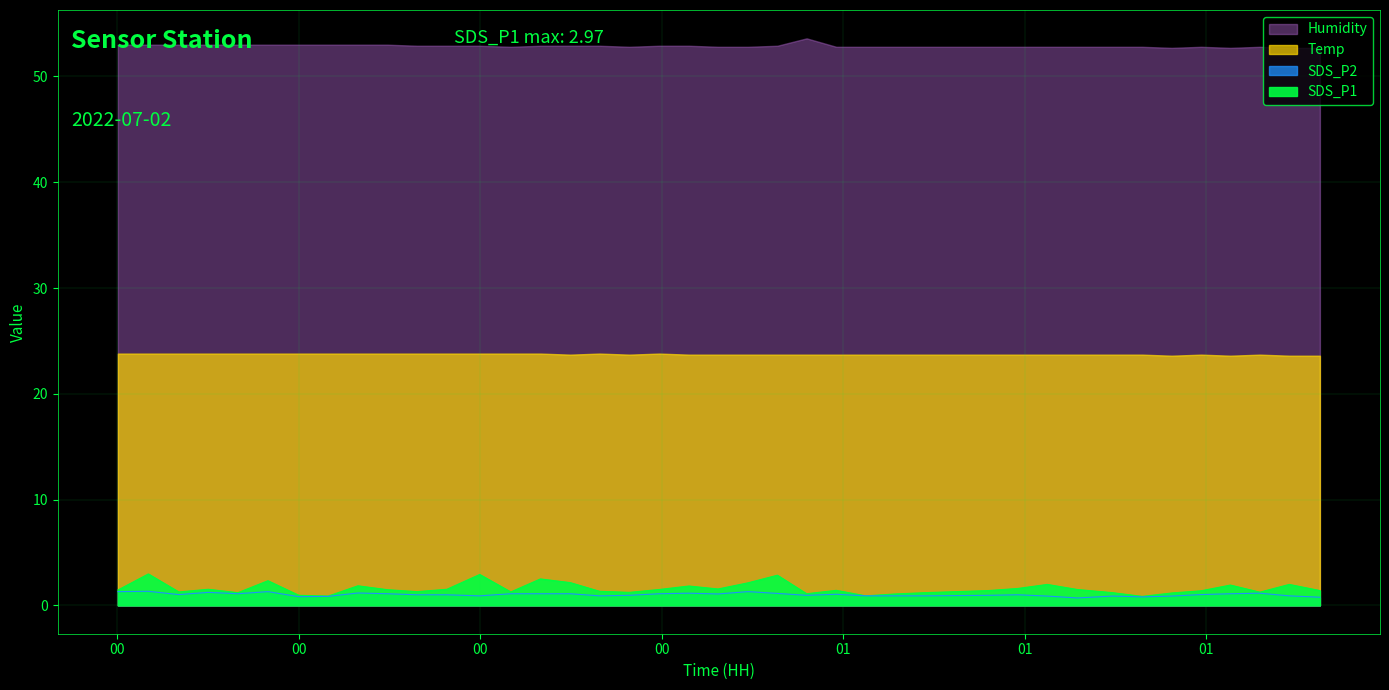

The SDS_P2 series shows 0.9 at 2022/07/02 01:16:51. True or false?

True